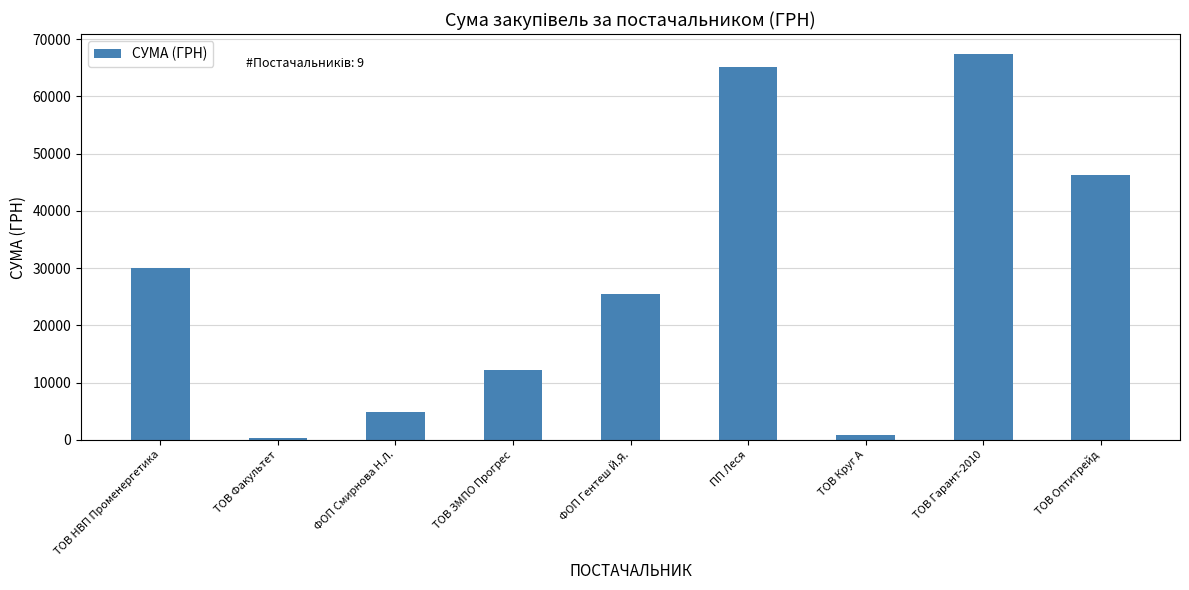

How many bars are there in total?

9